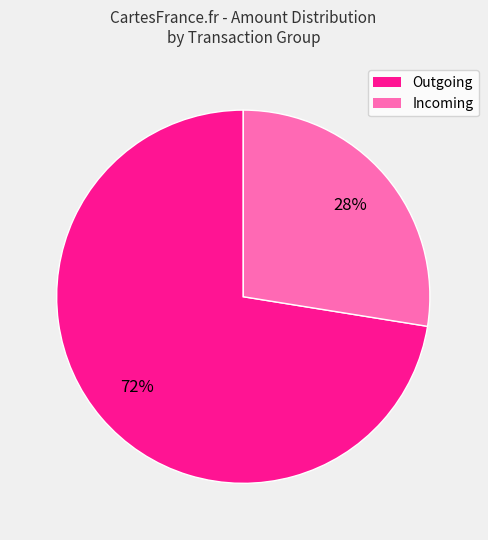

The Outgoing slice represents 72% of the pie. True or false?

True